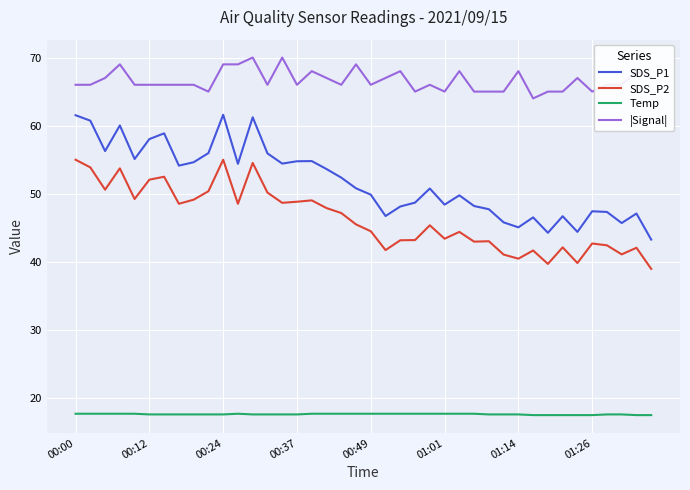

How many interior local peaks does the SDS_P1 series have?

11